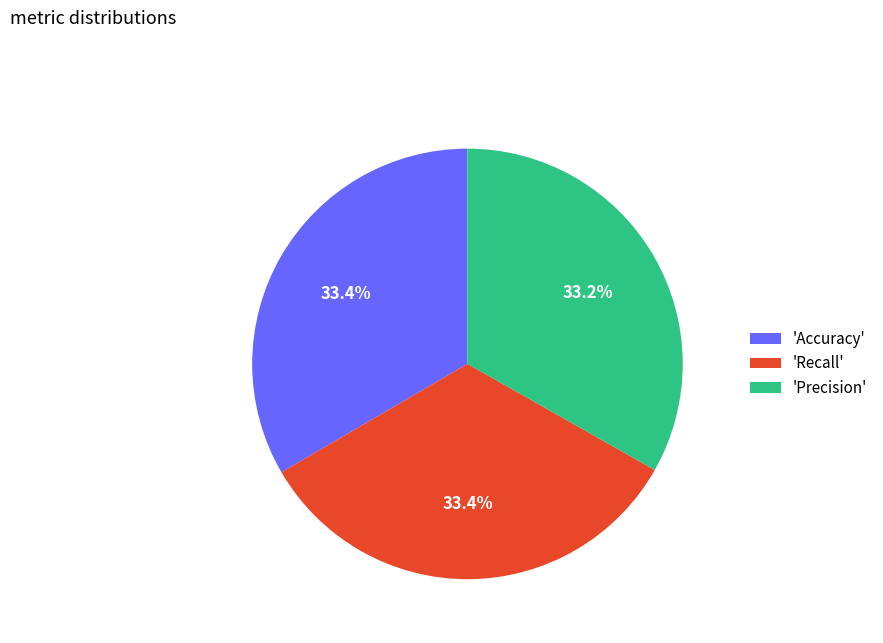

How much of the chart is everything except 'Recall'?

66.6%